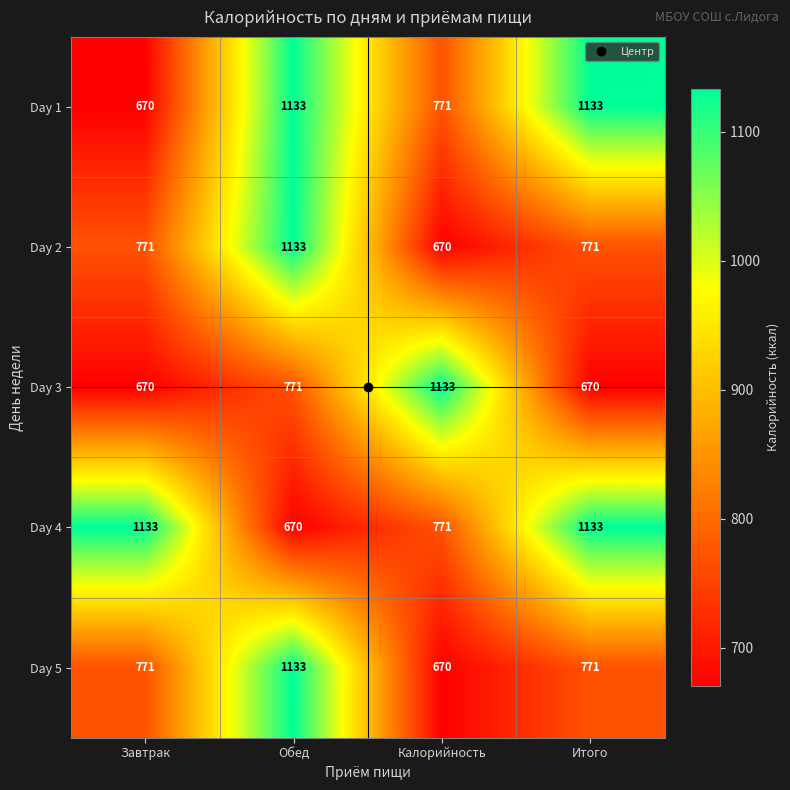

What is the sum of all Day 1 values?

3707